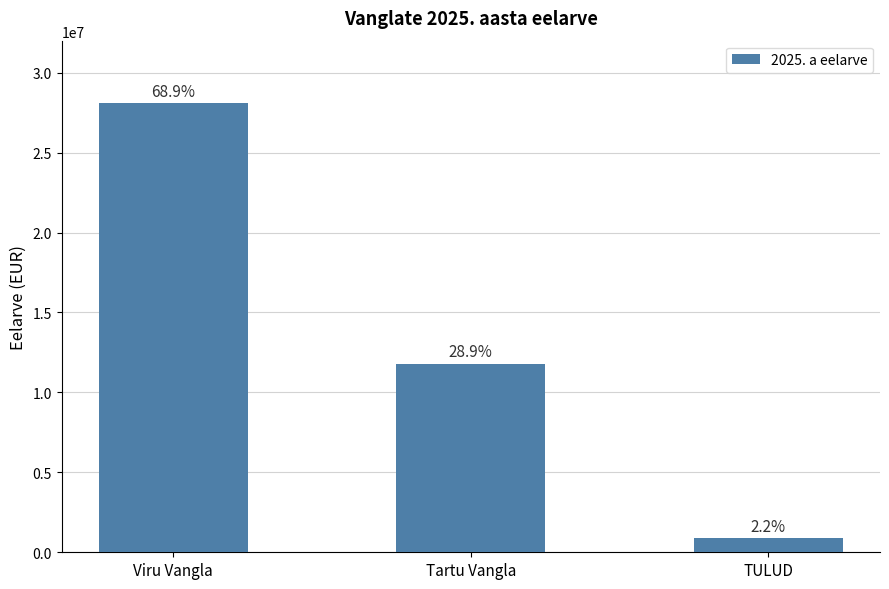

Reading left to right, transcribe all the data shown in this chart.

Viru Vangla=28112868.7	Tartu Vangla=11803169.4	TULUD=904975.0